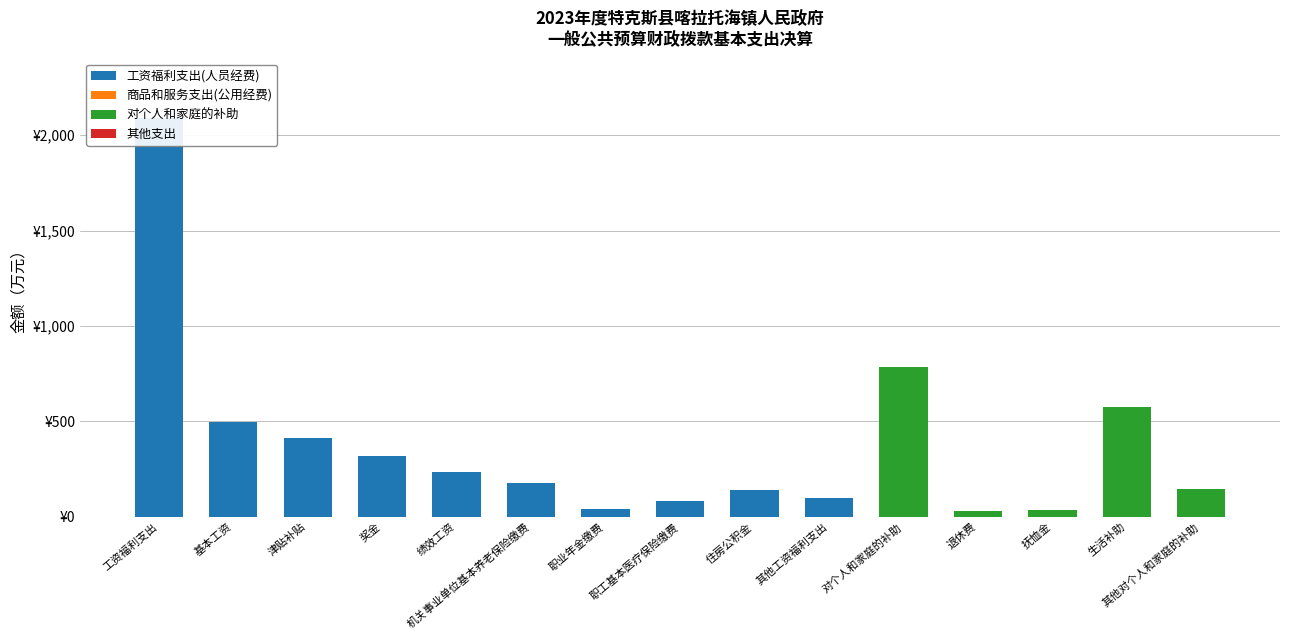

Which series has the widest spread of values?

工资福利支出(人员经费)